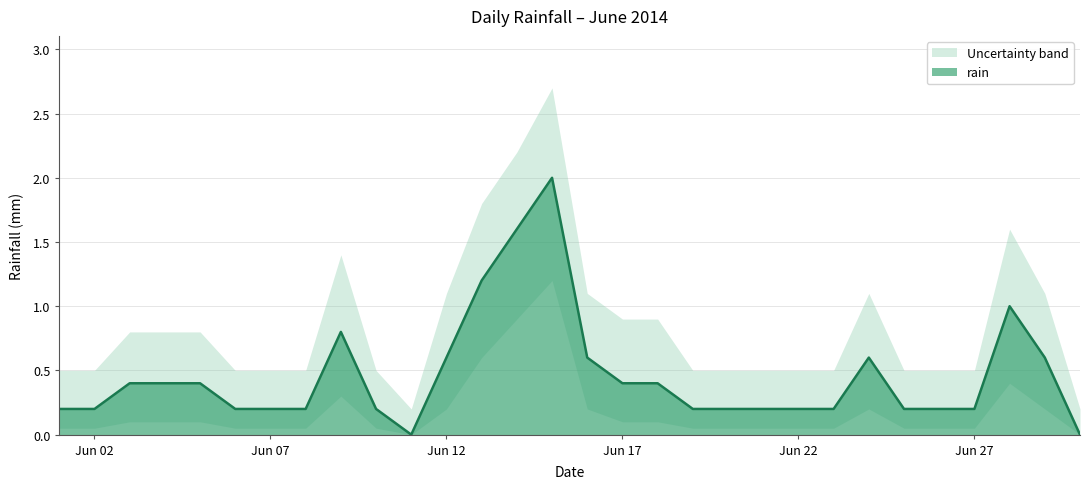

Which label corresponds to the smallest value in the chart?

2014-06-11